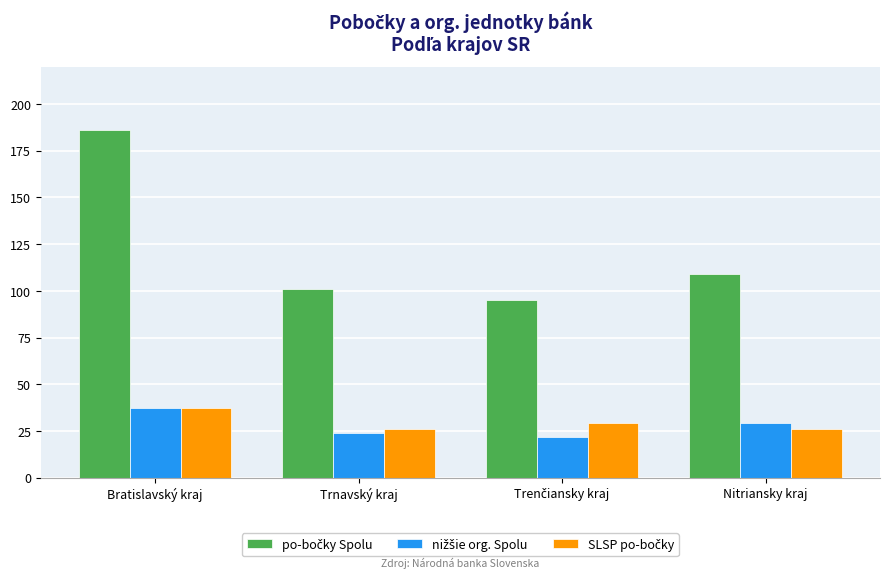

What is the minimum value shown in the chart?

22